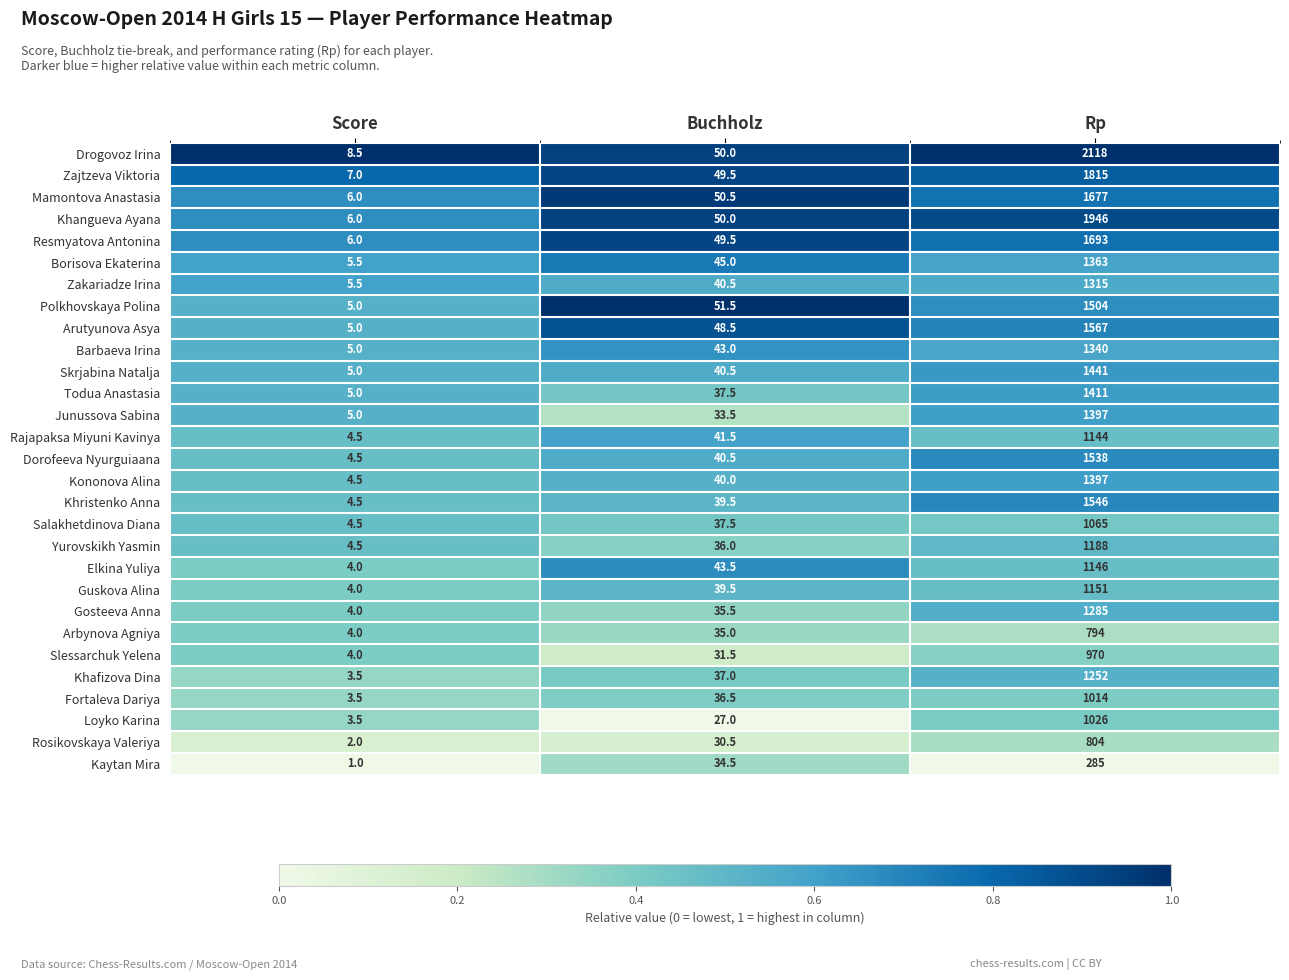

Which category has the highest value in the Guskova Alina series?

Rp